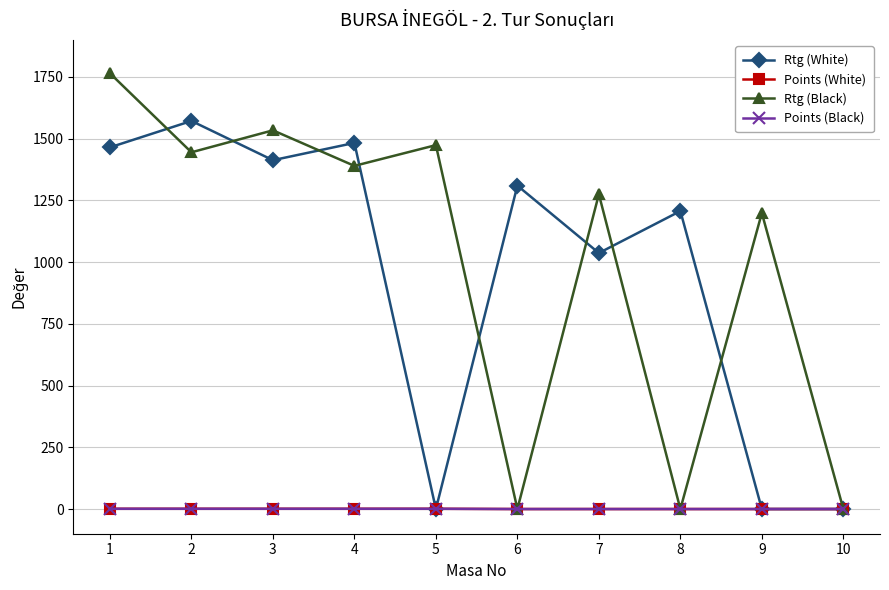

Which category has the highest value in the Points (Black) series?

1